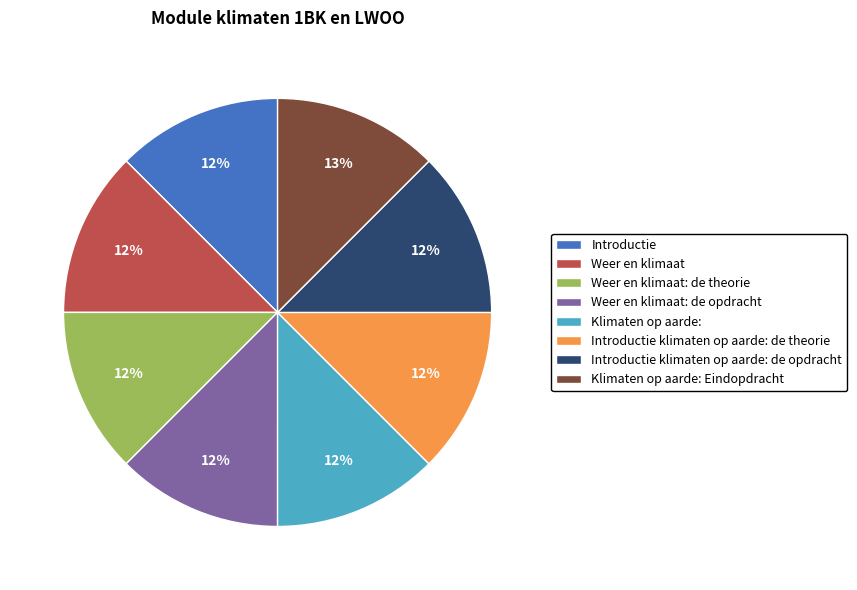

To the nearest percent, what portion does Klimaten op aarde: represent?

12%